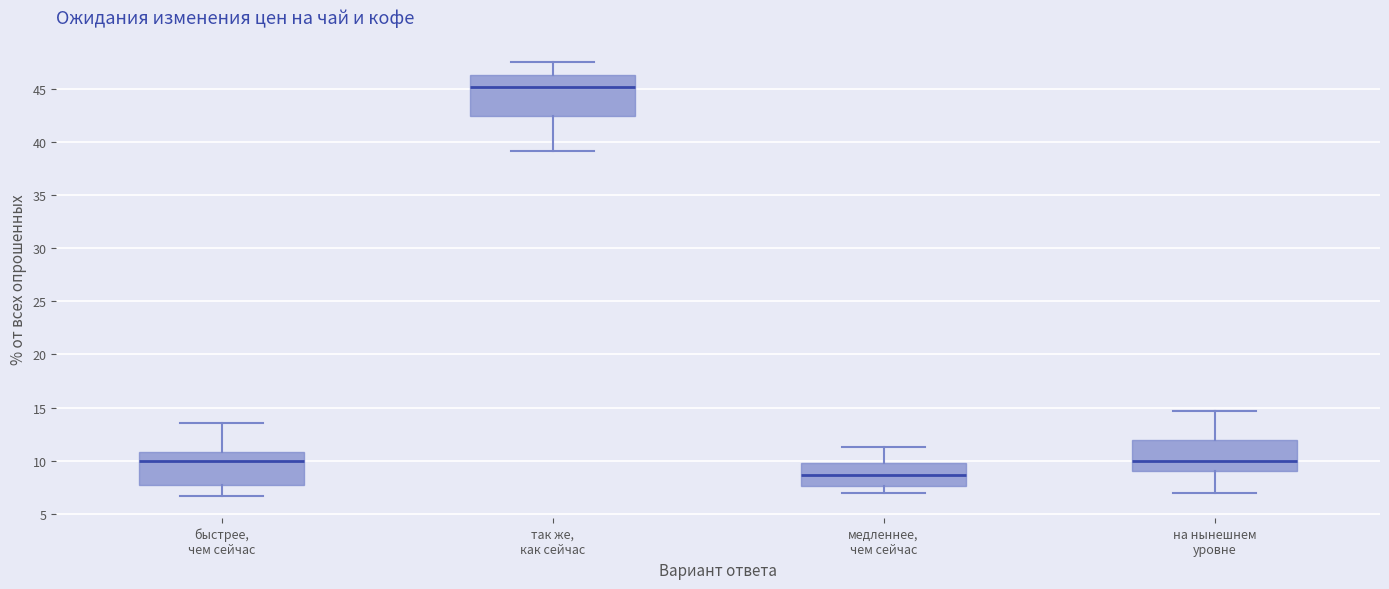

Where does the median line of the box for медленнее, чем сейчас sit on the y-axis? The values are not printed on the chart, so give them approximately, as read against the axis.

8.5